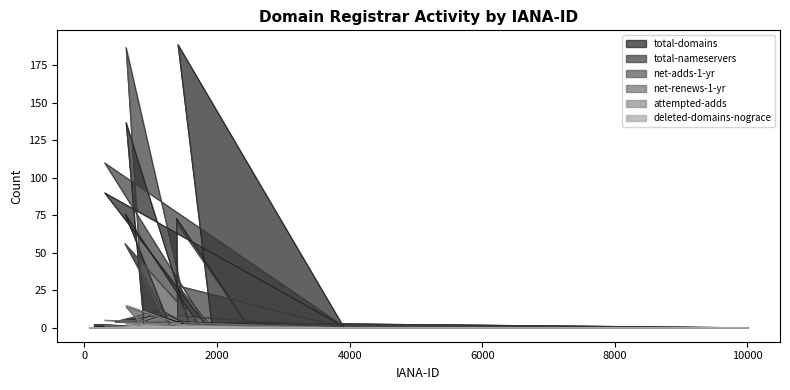

Where is attempted-adds nearest to the value 7?

609